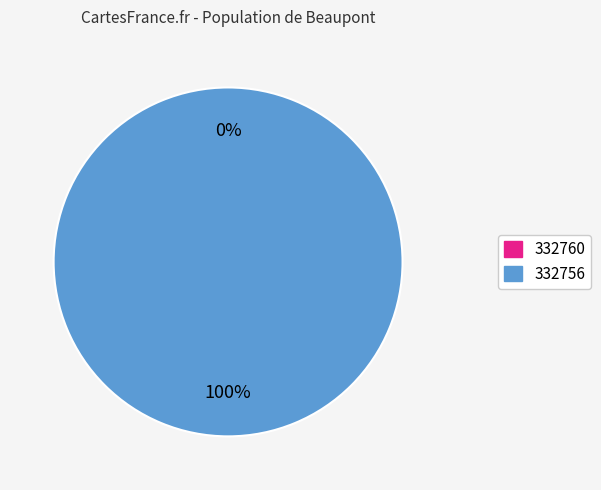

Is 332760 the majority of the pie?

No